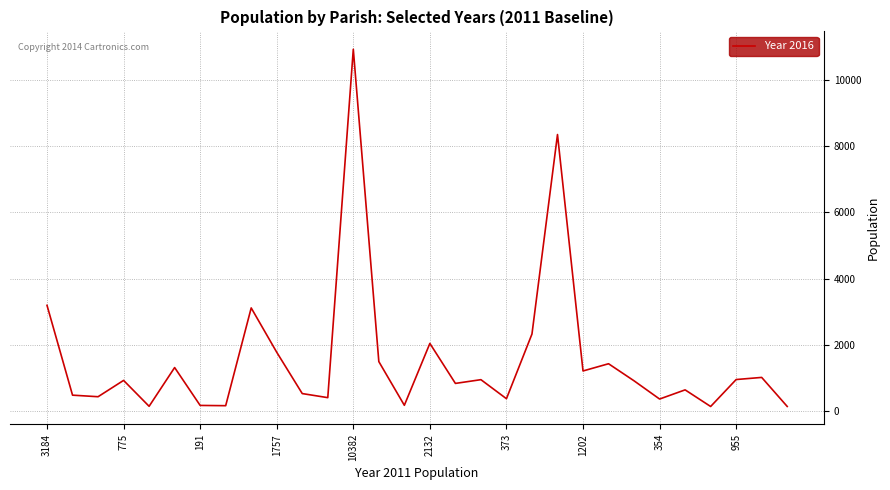

What is the greatest value displayed?

10927